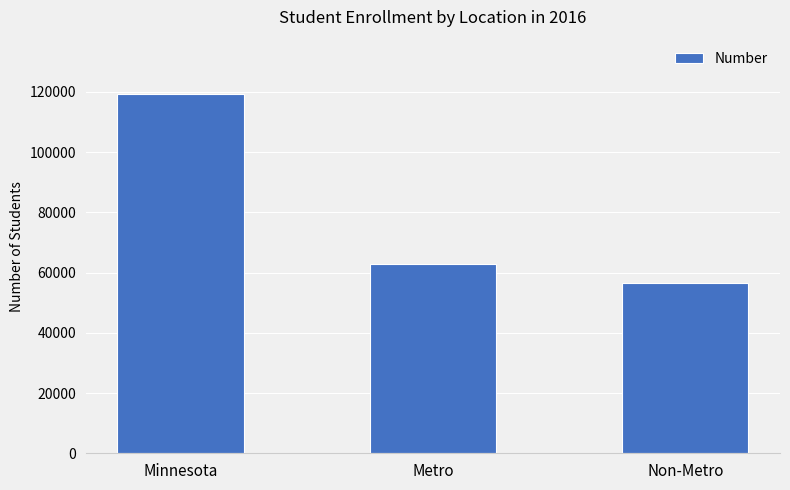

List the labels in order of value, smallest first.

Non-Metro, Metro, Minnesota